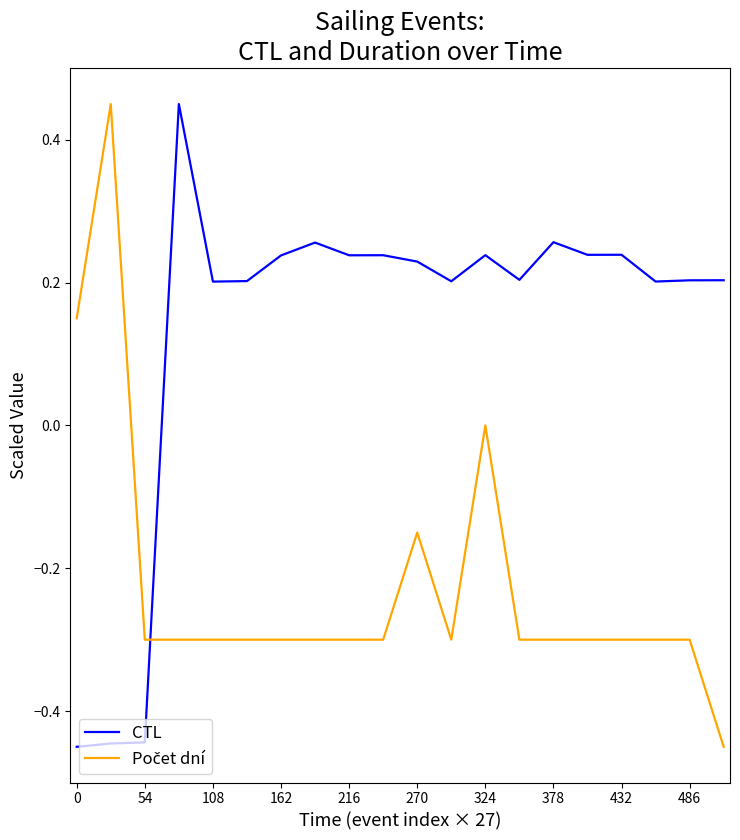

What is the difference between the maximum and minimum values in the CTL series?

0.9